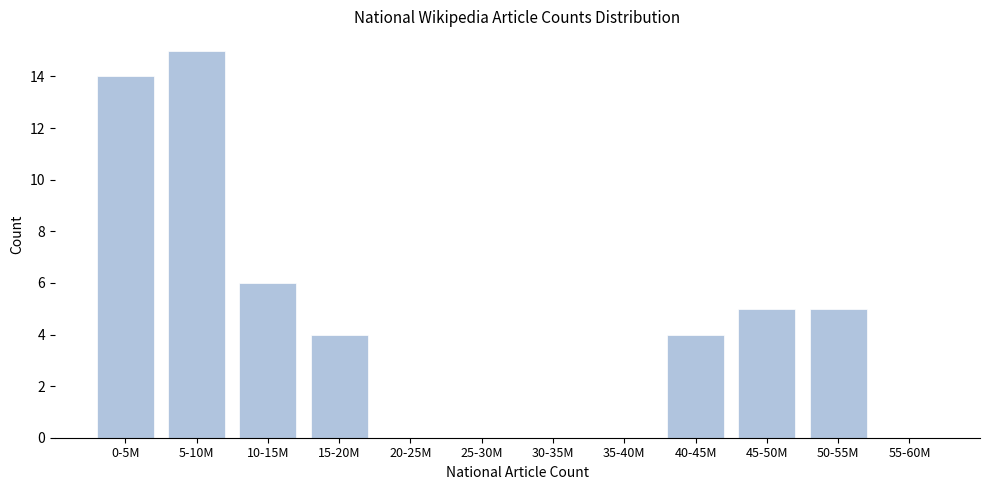

Reading left to right, list all the values displayed in this chart.

0-5M=14	5-10M=15	10-15M=6	15-20M=4	20-25M=0	25-30M=0	30-35M=0	35-40M=0	40-45M=4	45-50M=5	50-55M=5	55-60M=0